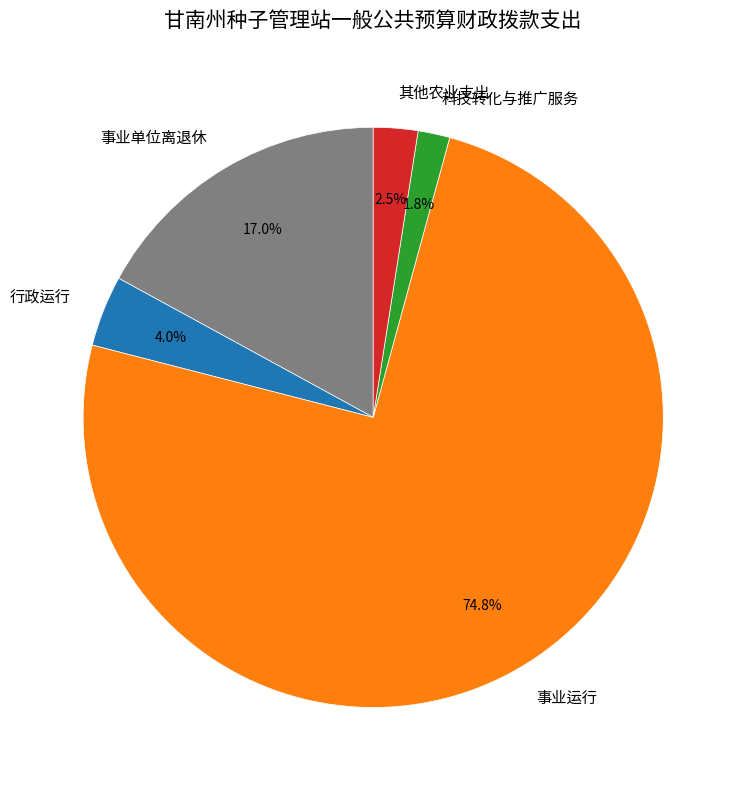

To the nearest percent, what is the combined percentage of 行政运行 and 事业单位离退休?

21%